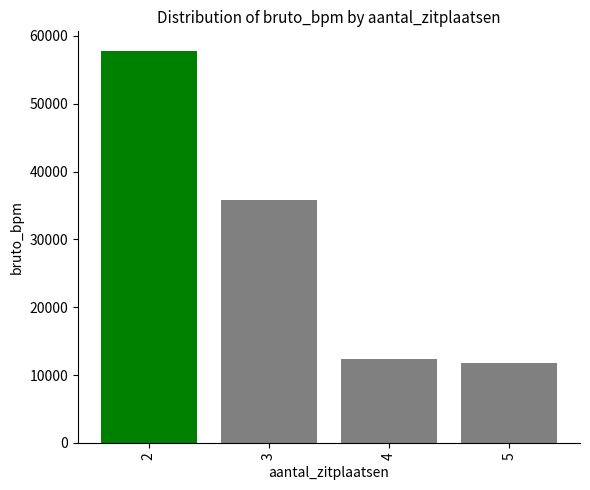

Does the chart contain stacked bars?

No